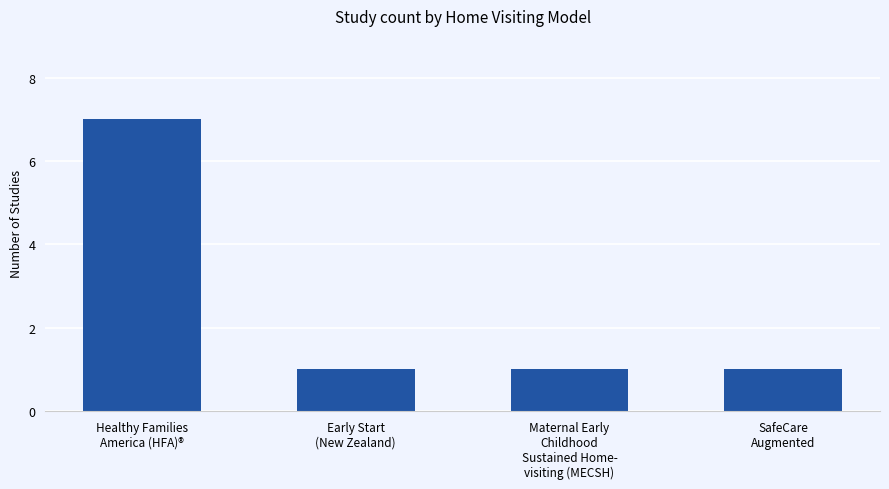

What is the greatest value displayed?

7